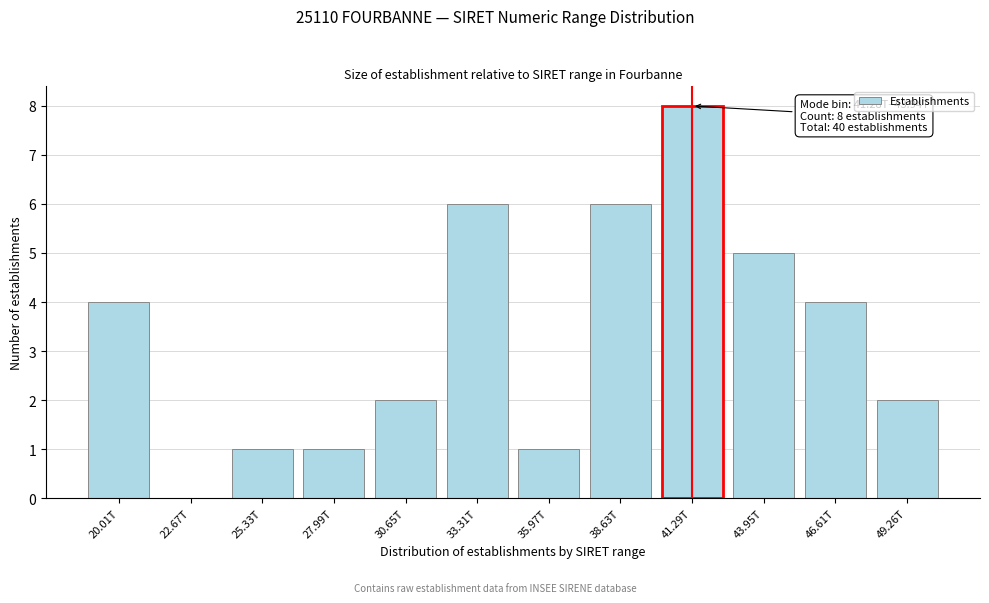

Reading left to right, what are all the values shown in this chart?

20.01T=4	22.67T=0	25.33T=1	27.99T=1	30.65T=2	33.31T=6	35.97T=1	38.63T=6	41.29T=8	43.95T=5	46.61T=4	49.26T=2